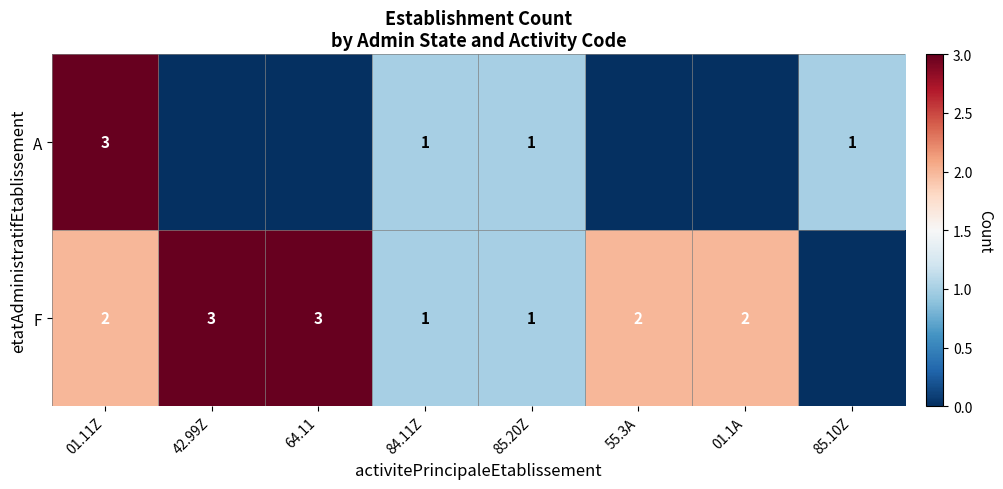

What is the spread (max minus min) of values at 42.99Z?

3